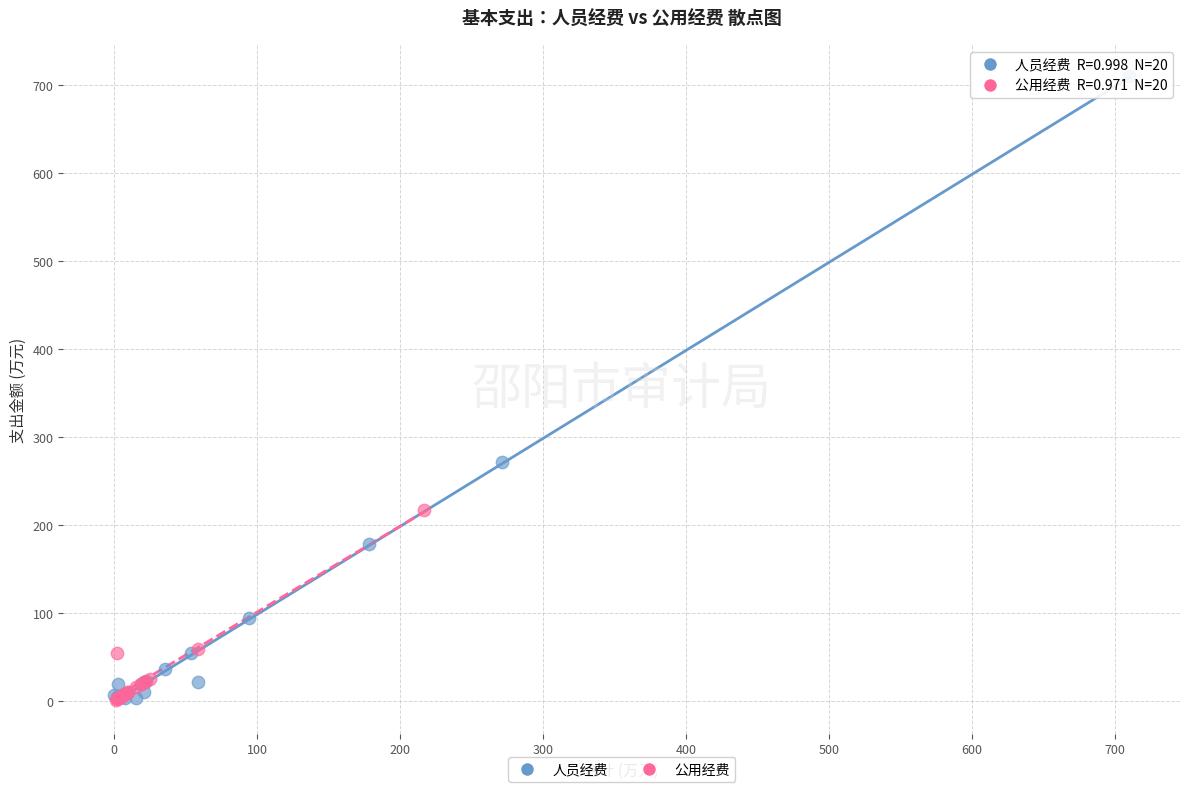

Which series has the widest spread of Y values?

人员经费